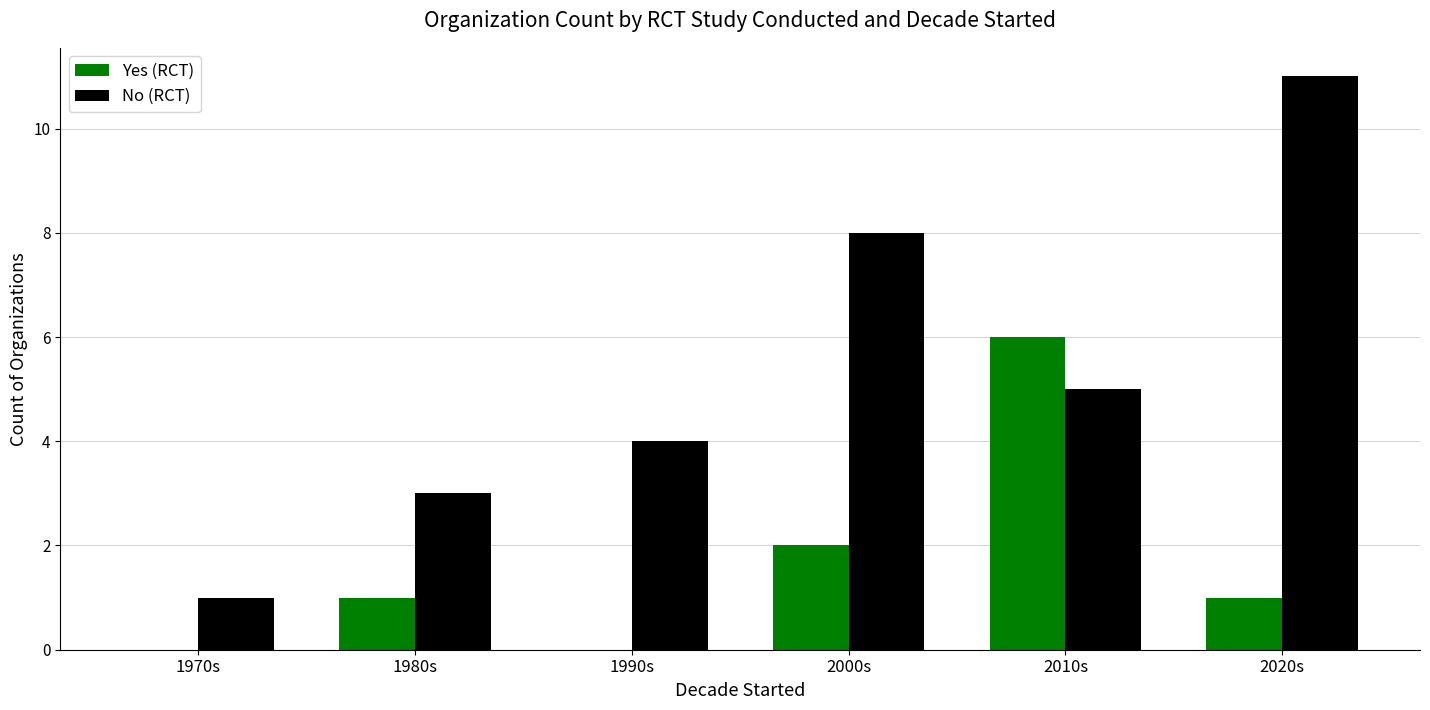

Are the bars horizontal?

No